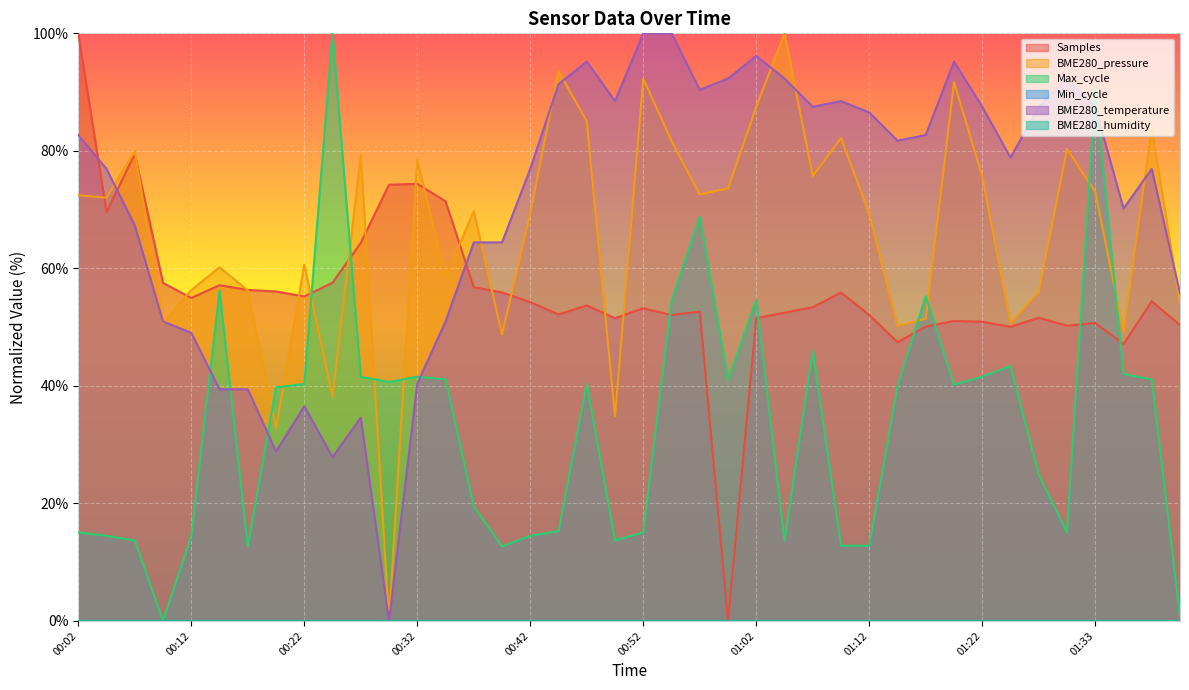

Which series has the largest range (max minus min)?

Samples